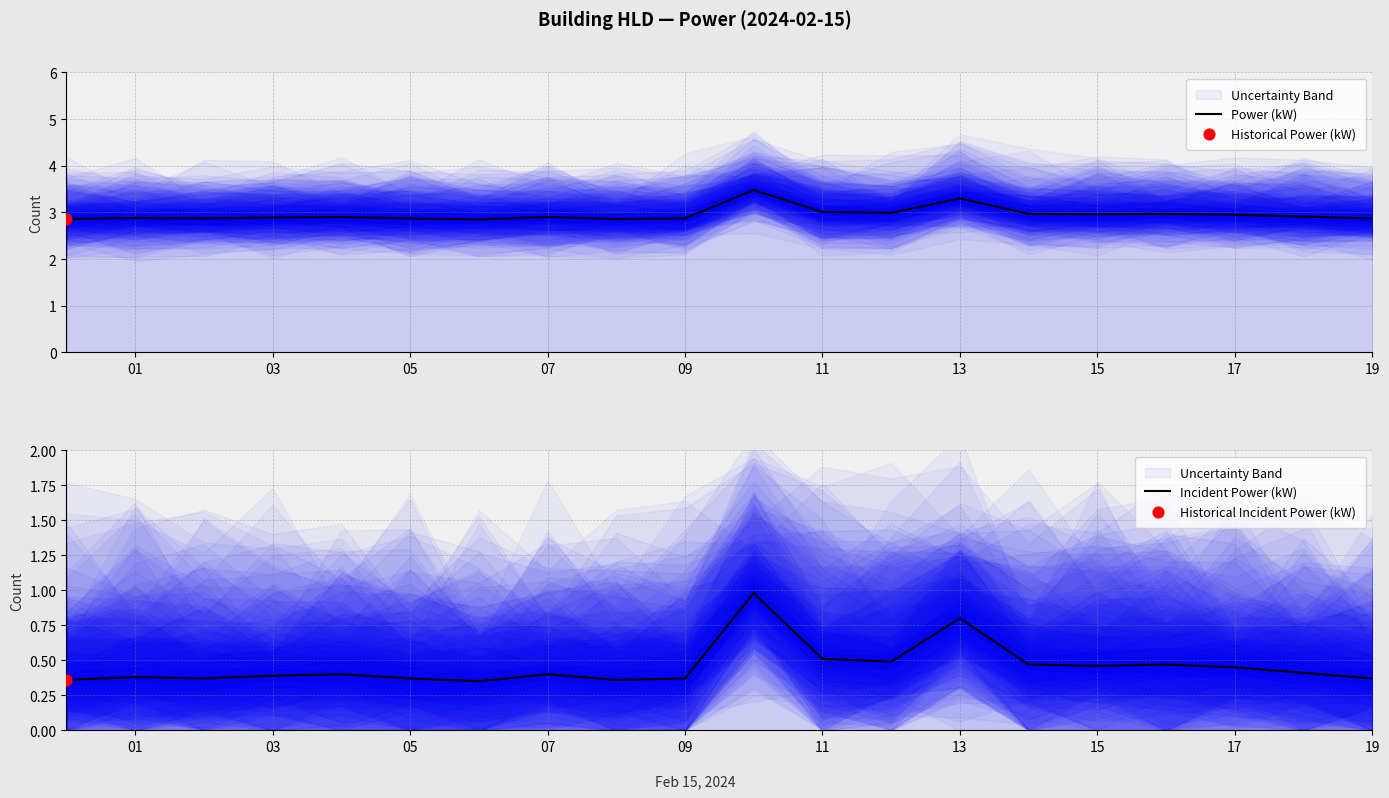

Which series has the largest total across all categories?

Power (kW)